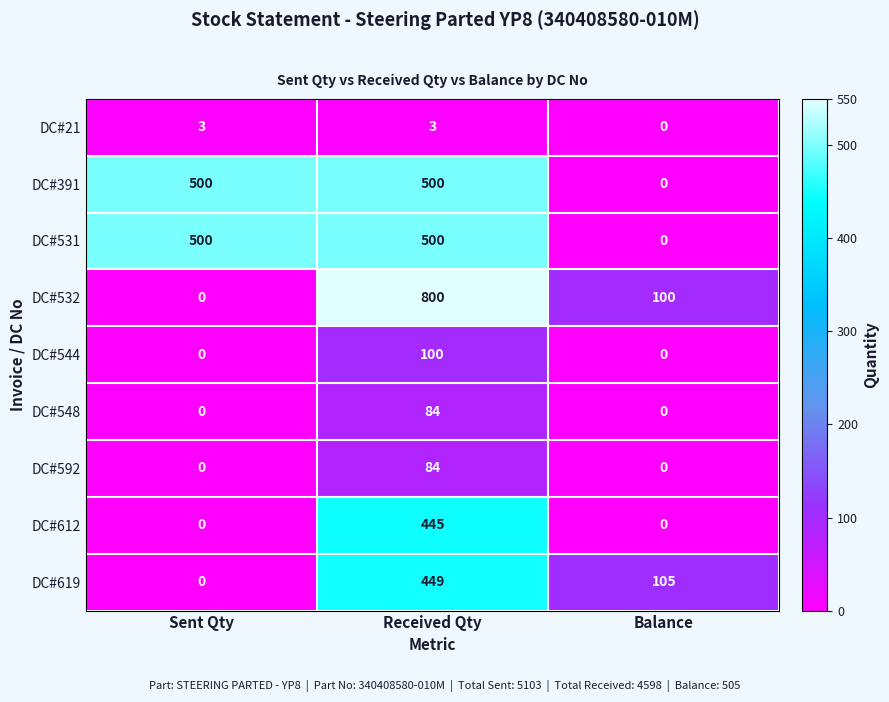

At which category is the sum across all series the highest?

Received Qty